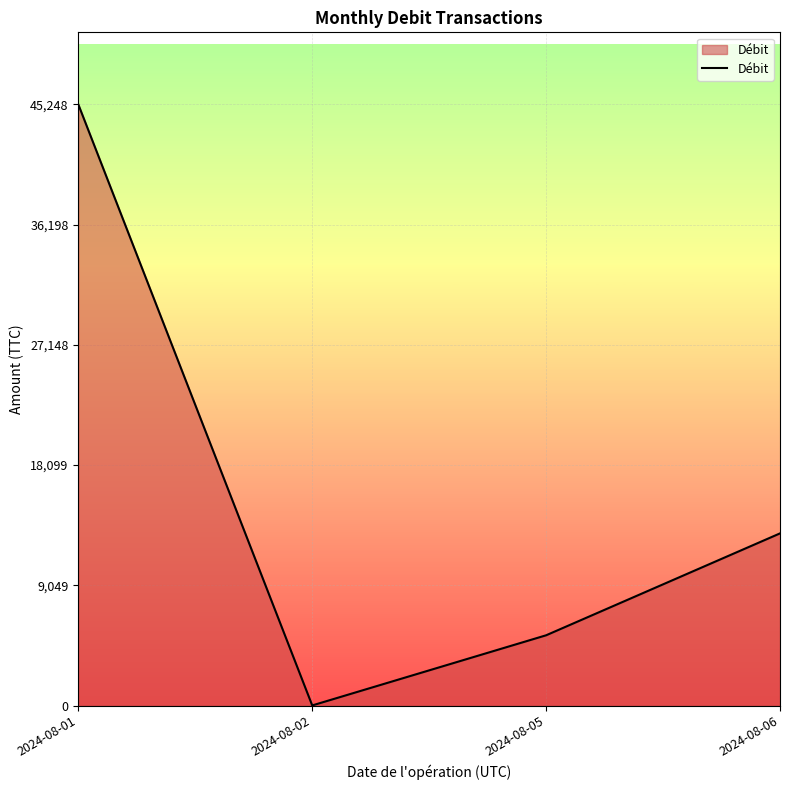

List the labels in order of value, smallest first.

2024-08-02, 2024-08-05, 2024-08-06, 2024-08-01